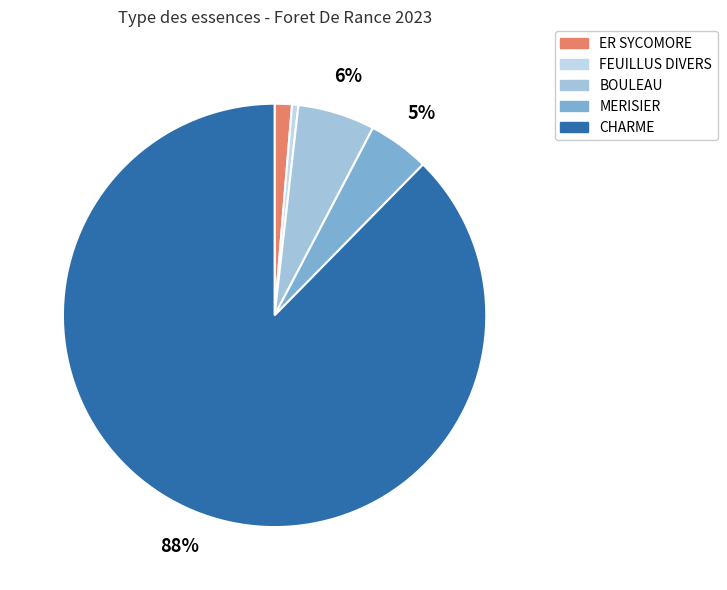

To the nearest percent, what percentage of the pie is BOULEAU?

6%